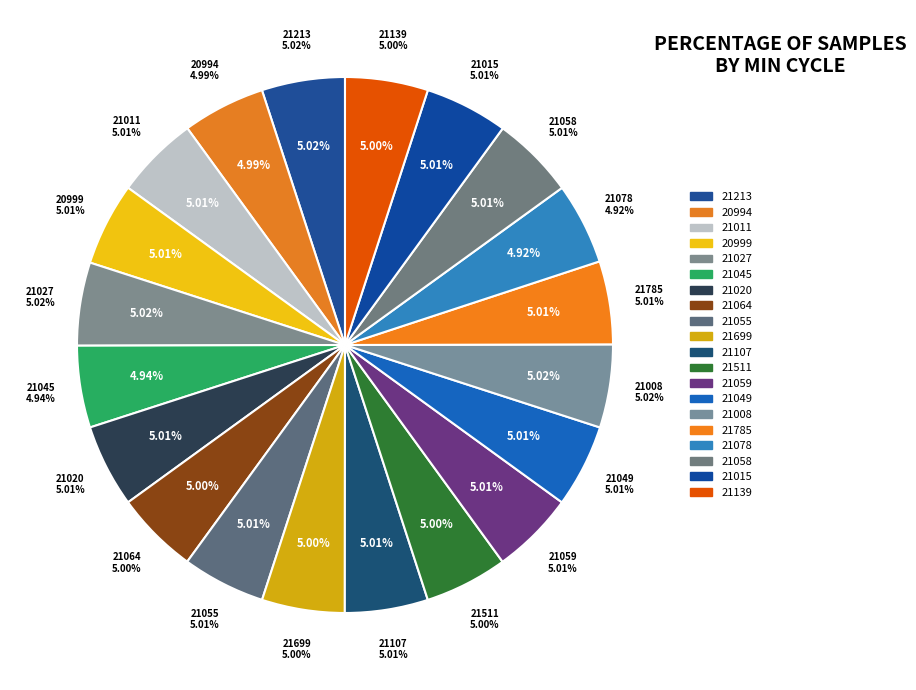

Does any single category account for the majority?

No